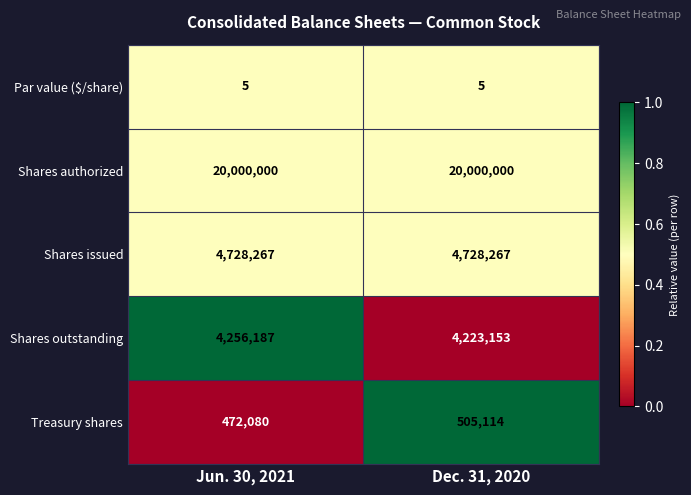

Count the number of categories in the chart.

2